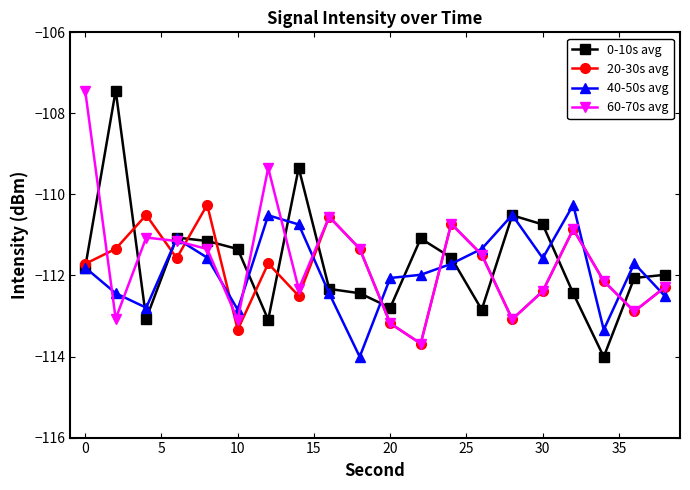

What is the value of the 60-70s avg point at the 8th from the left?

-112.3